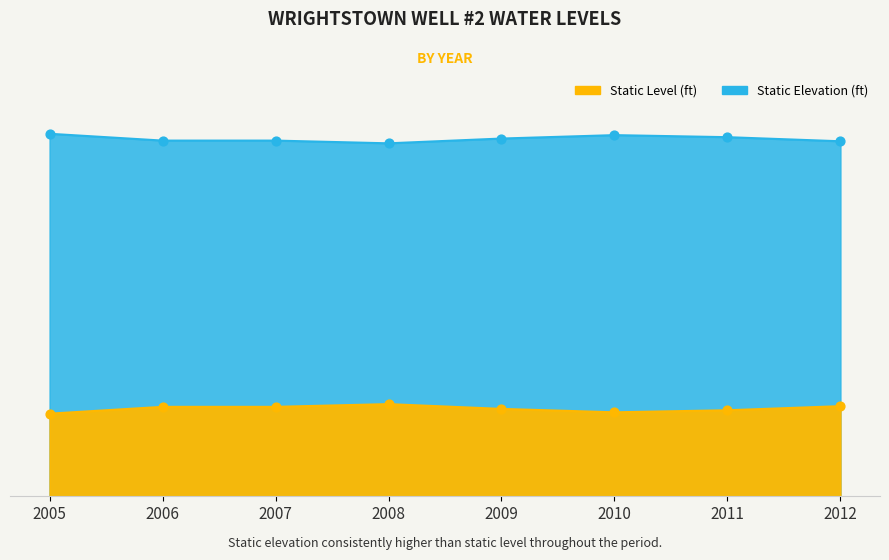

What is the total value across all series at 2006?

652